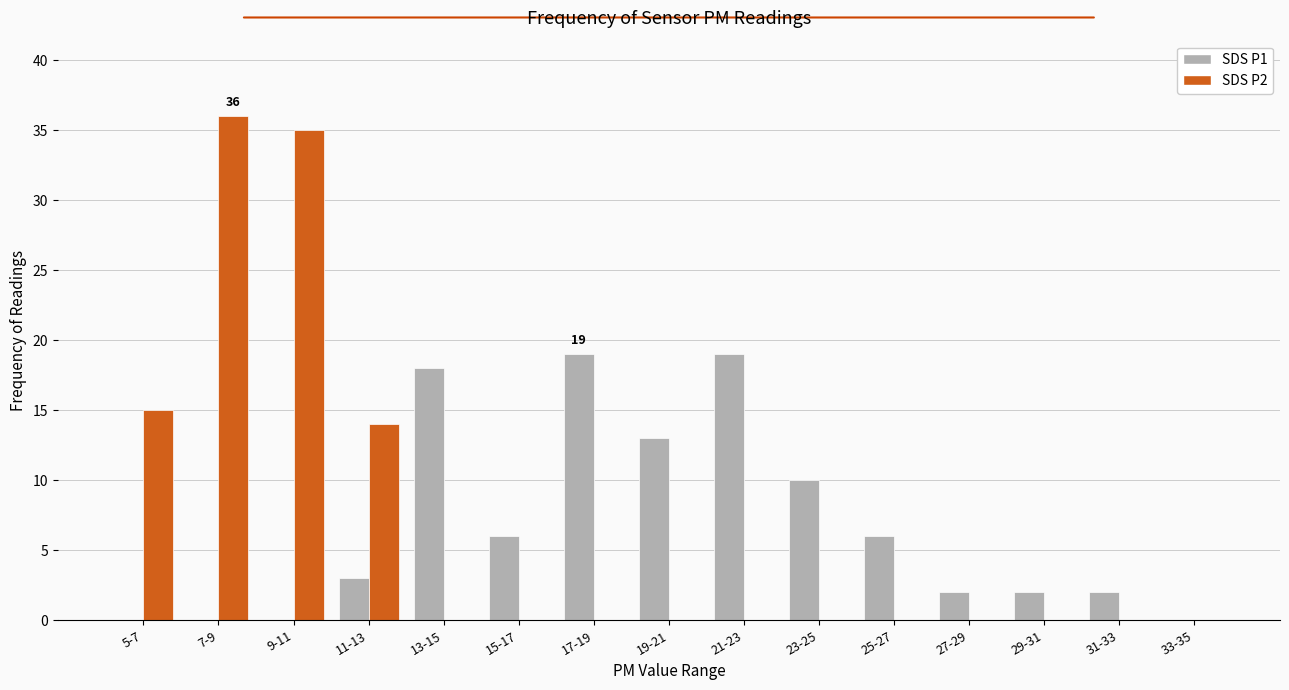

What is the total value across all series at 11-13?

17